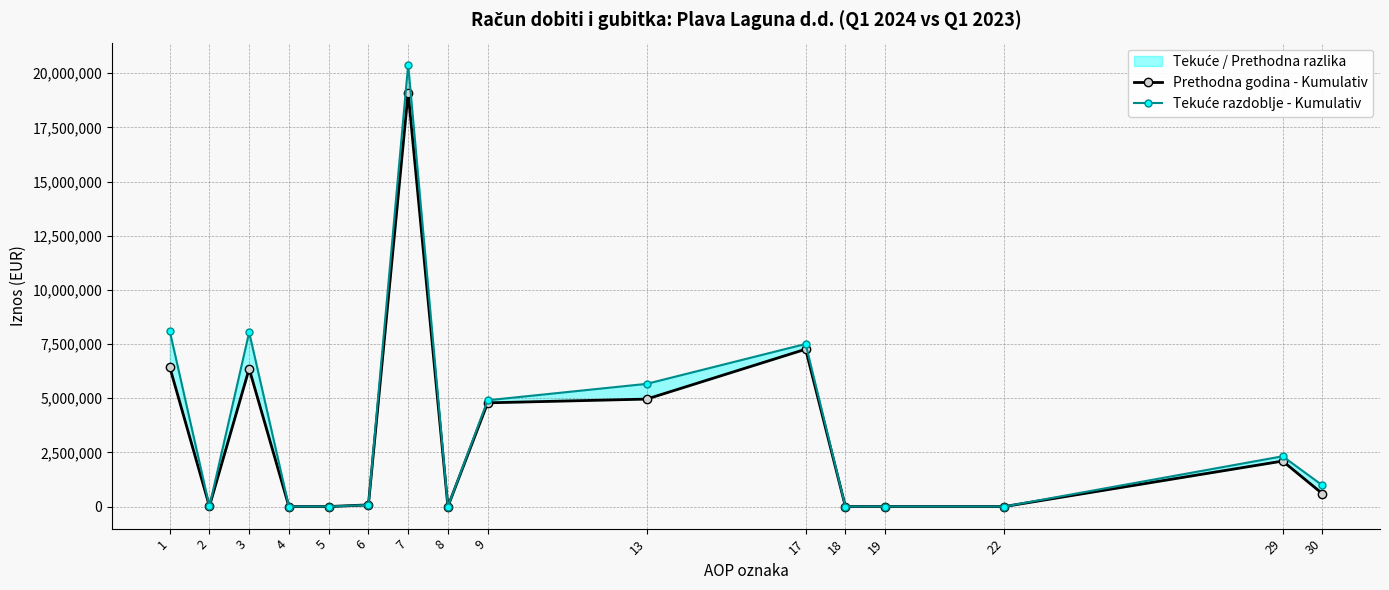

What is the difference between the Tekuće razdoblje - Kumulativ values at 29 and 9?

2585422